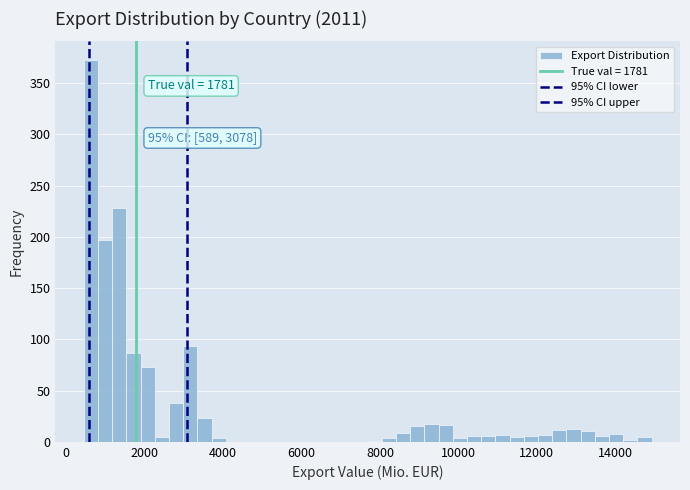

Read against the x-axis, roughly where is the centre of the tallest bar?

600